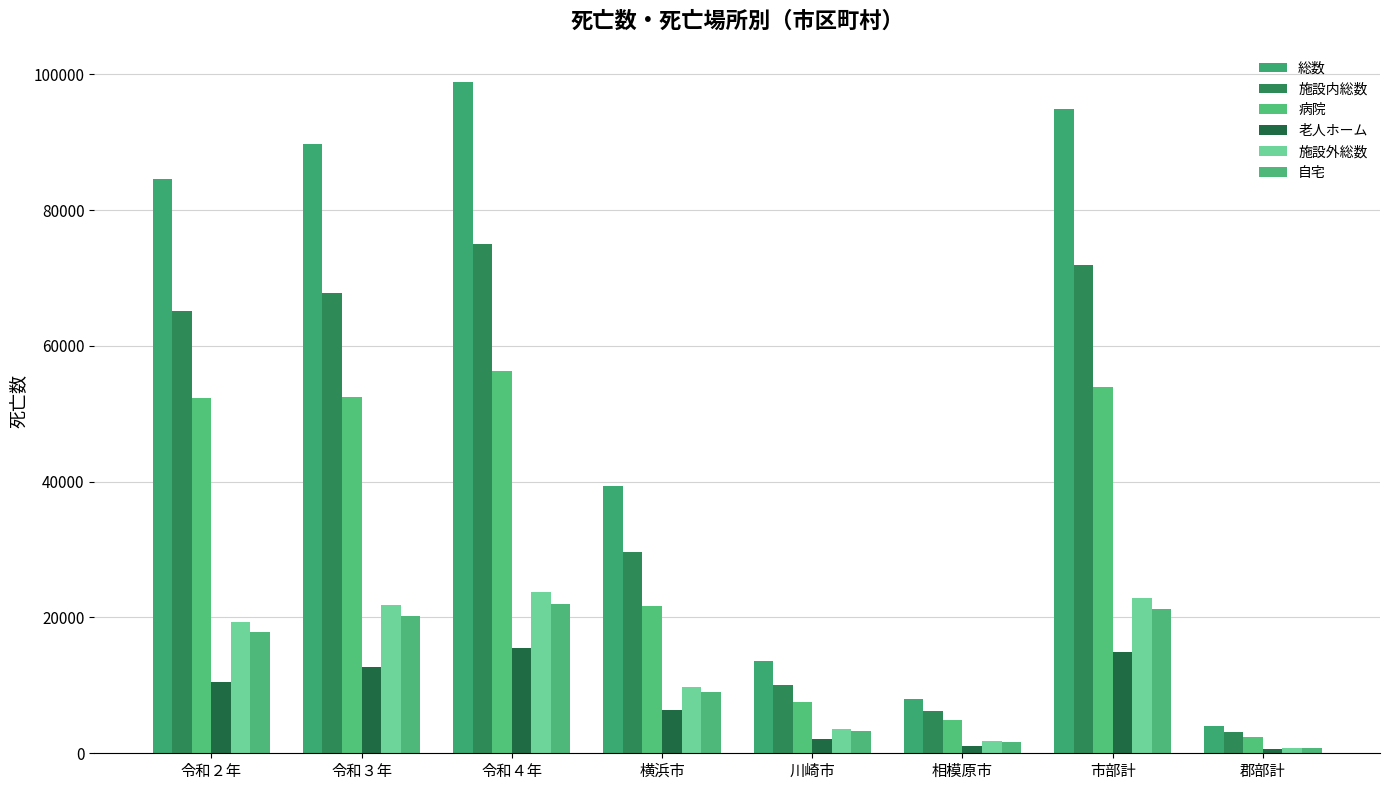

At how many categories does at least one series exceed 28583?

5